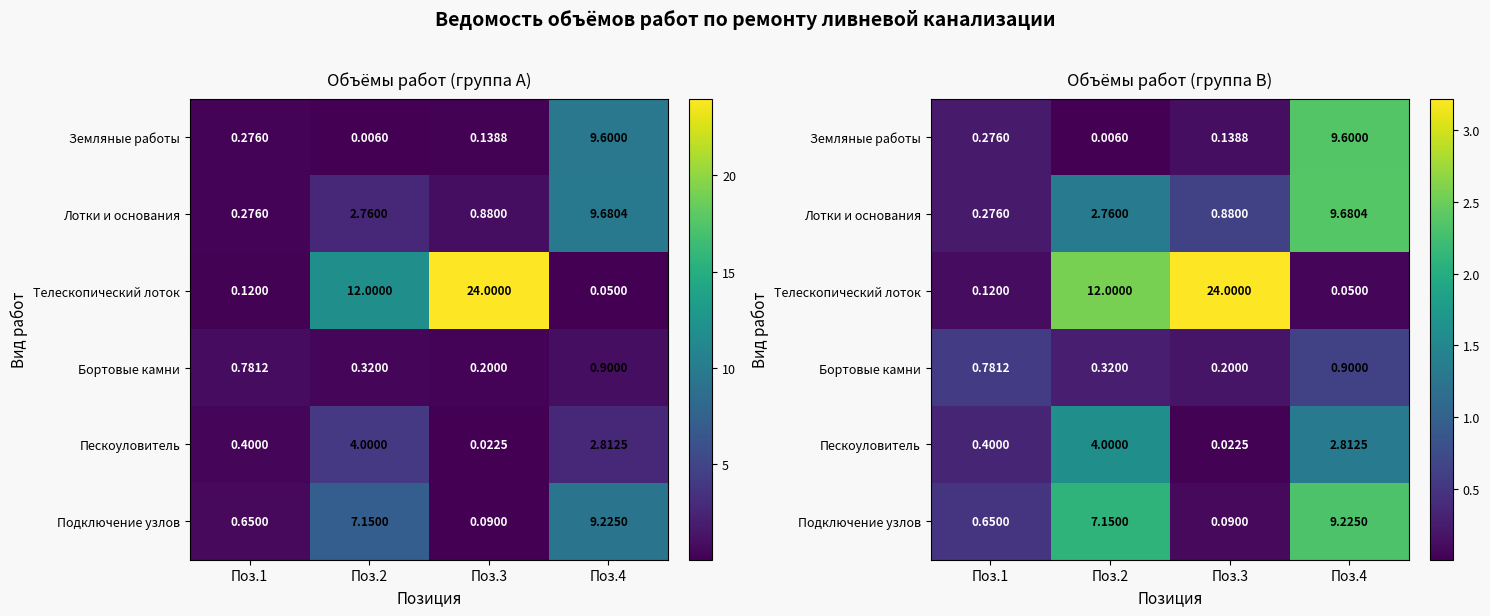

True or false: Бортовые камни has a value of 0.2 at Поз.4.

False